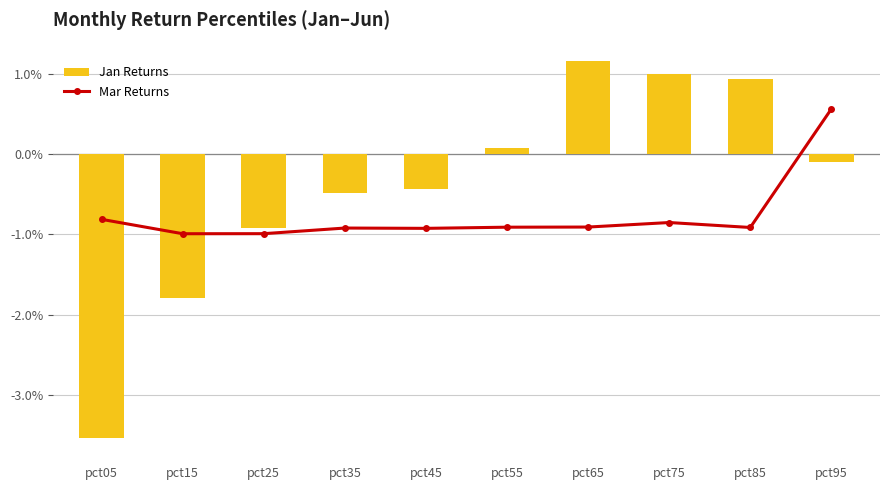

Which series has the largest range (max minus min)?

Mar Returns